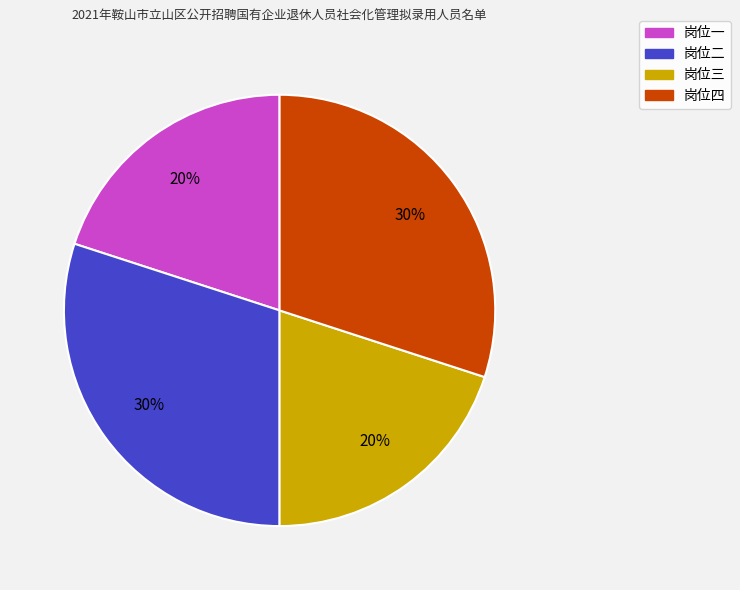

The 岗位四 slice represents 30% of the pie. True or false?

True